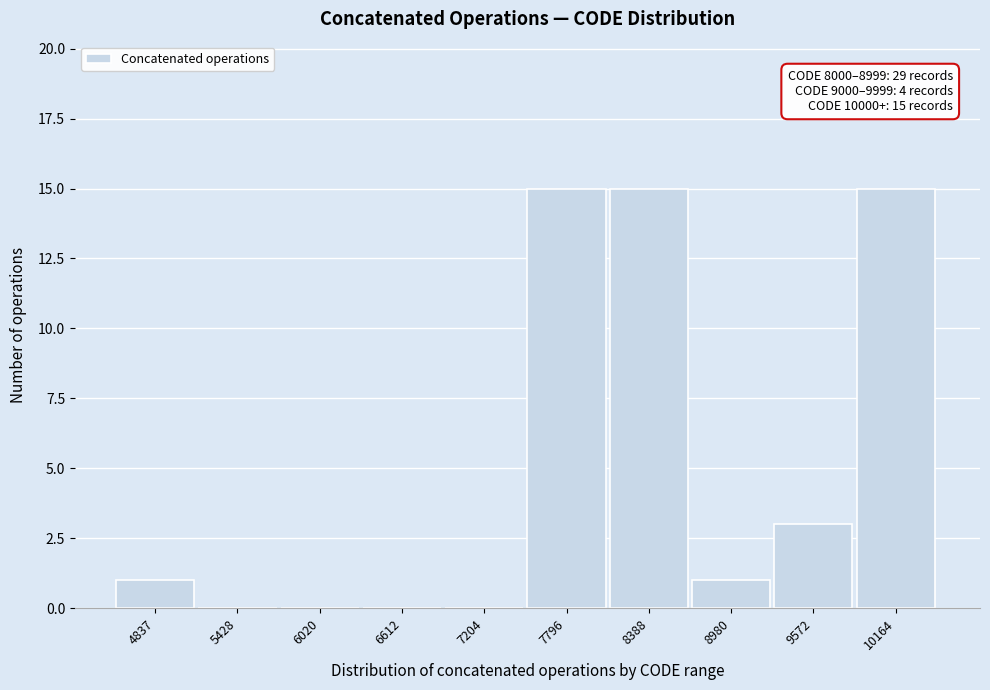

Reading right to left, transcribe all the data shown in this chart.

10164=15	9572=3	8980=1	8388=15	7796=15	7204=0	6612=0	6020=0	5428=0	4837=1